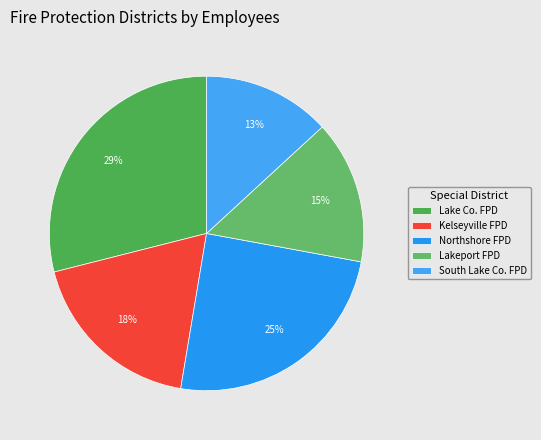

Which slice is the largest?

Lake Co. FPD